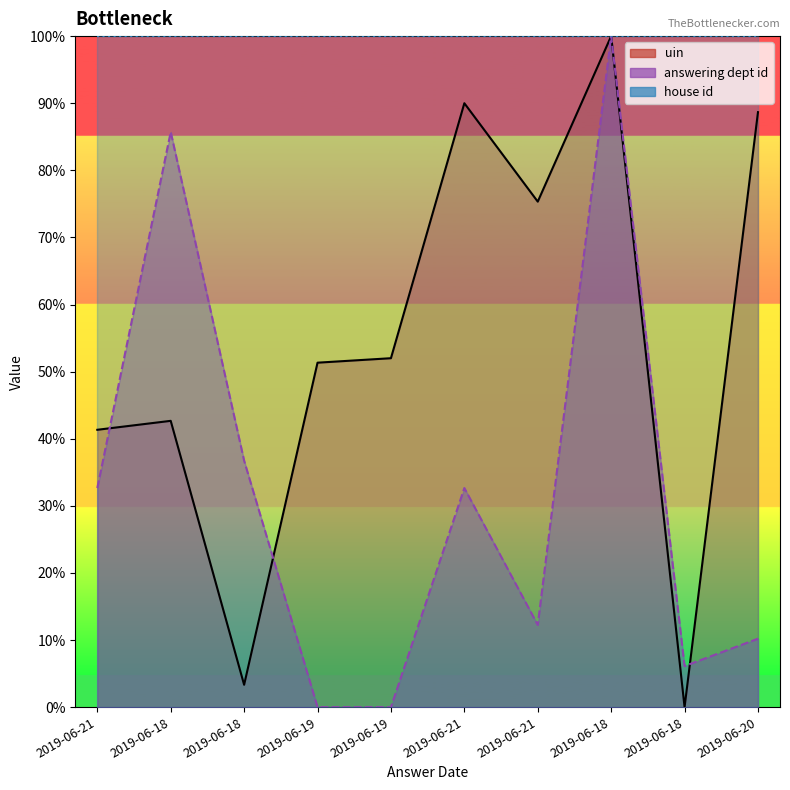

List the series in order of their overall mean, lowest first.

answering dept id, uin